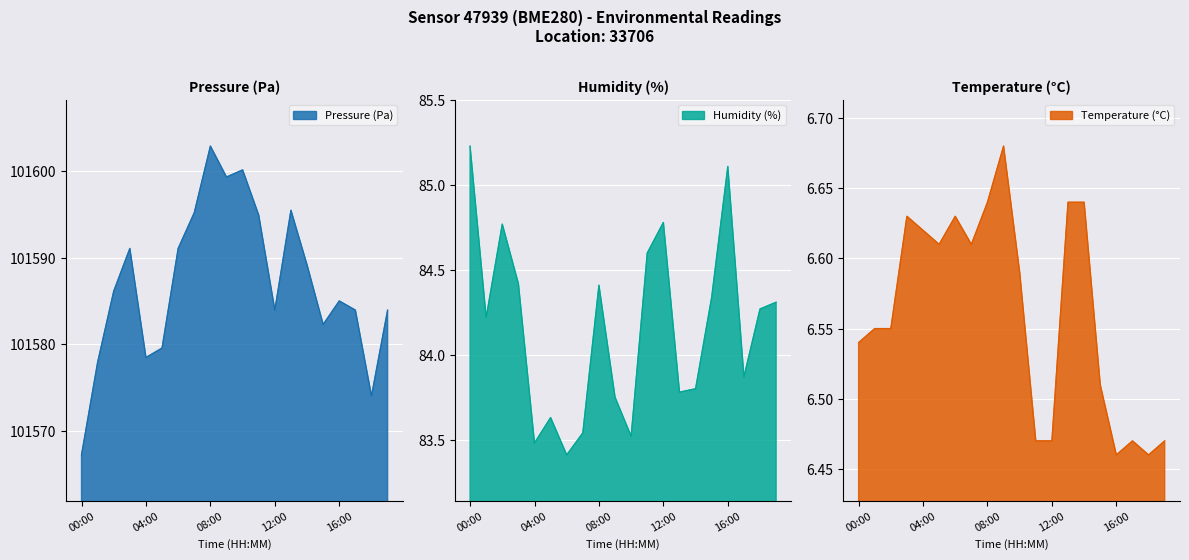

How many interior local peaks does the pressure series have?

5